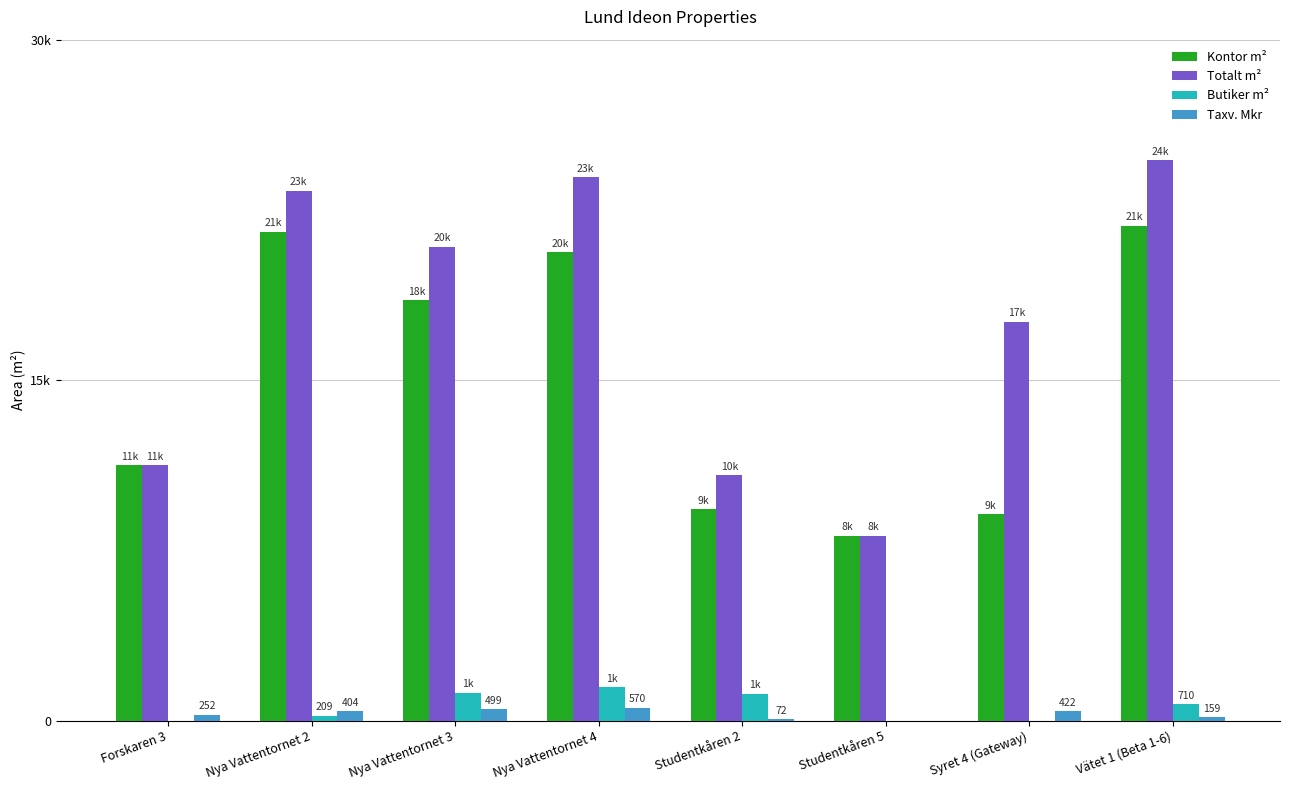

What is the sum of the Totalt m² values at Nya Vattentornet 2 and Studentkåren 5?

31497.0